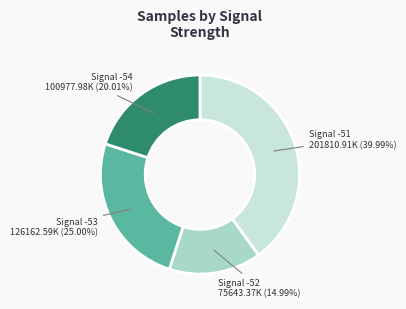

Is there a majority slice in this chart?

No